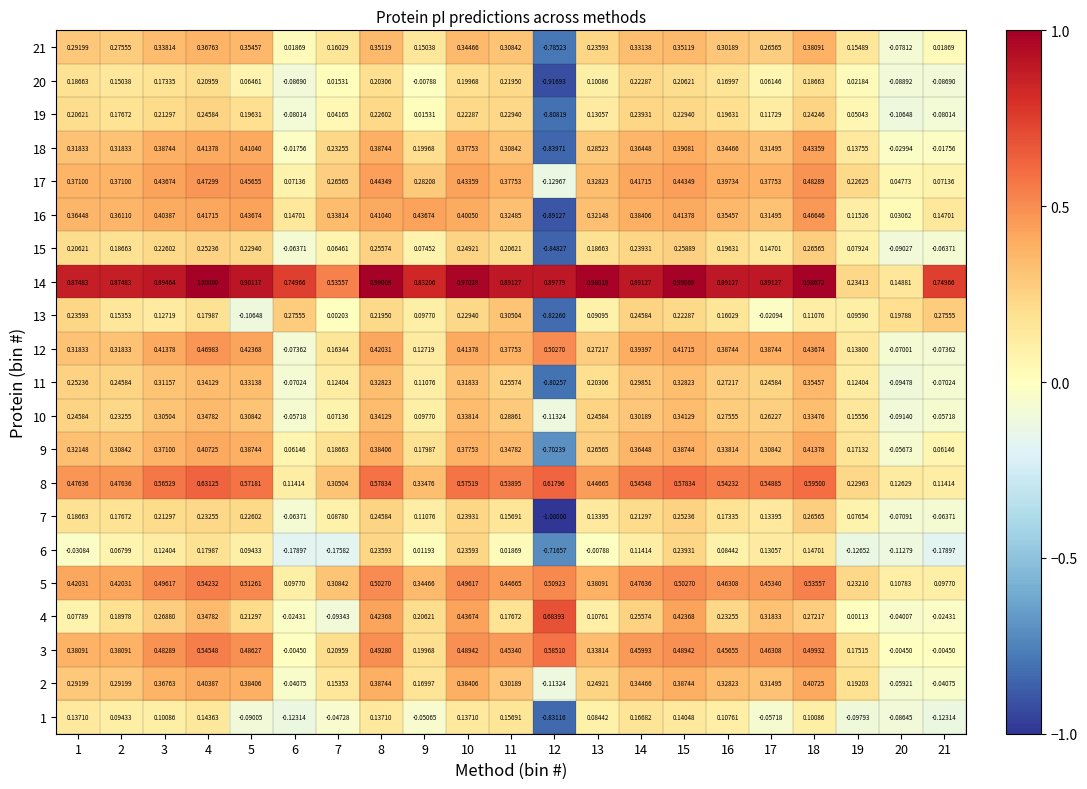

How many values in 18 are above zero?

17